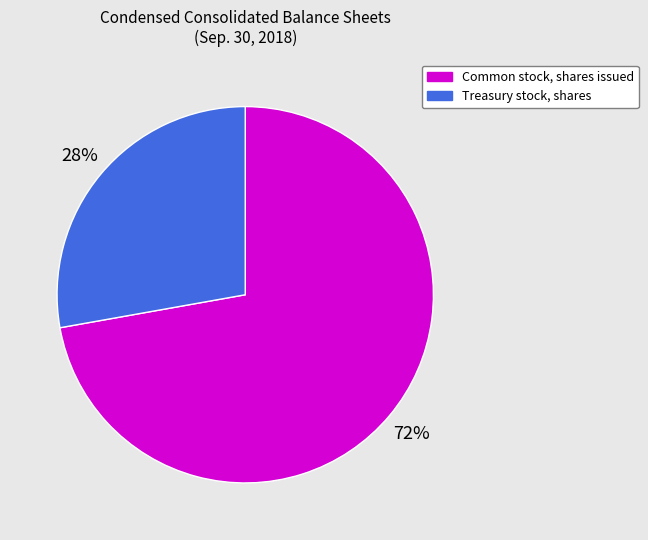

Is it true that Treasury stock, shares is 28% of the pie?

True